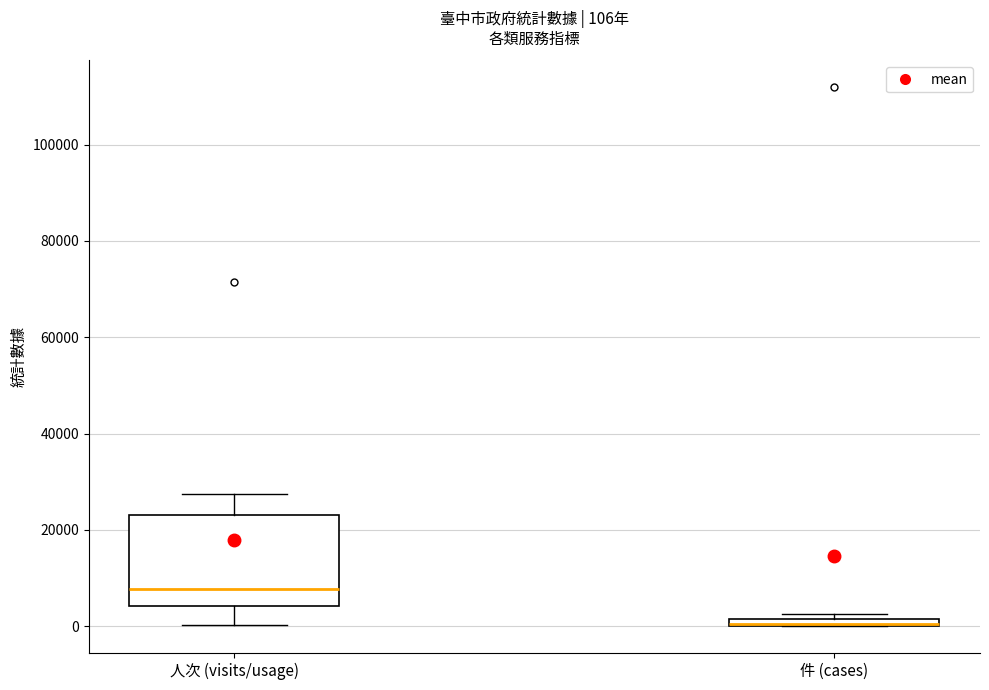

Comparing the boxes themselves (not the whiskers), which one is the tallest?

人次 (visits/usage)